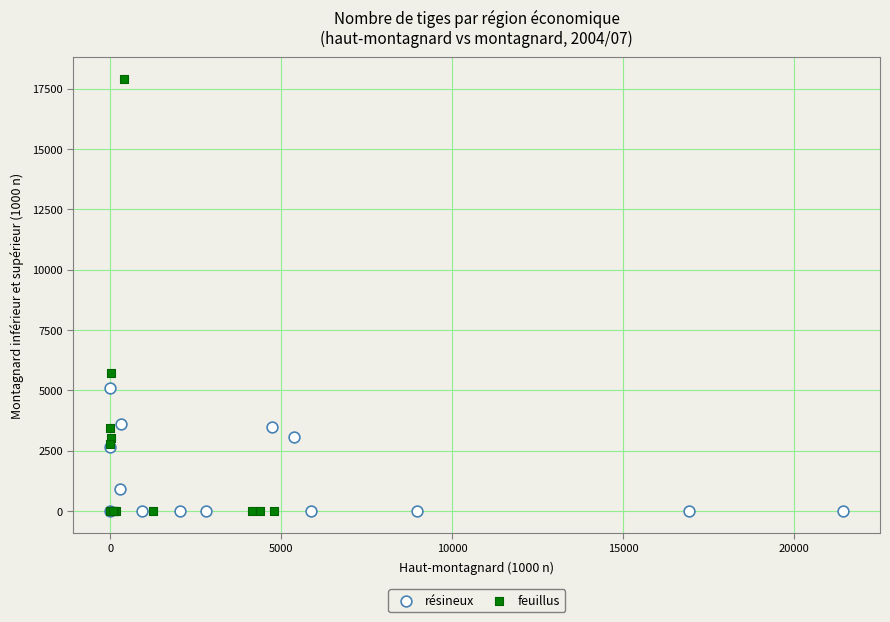

Which series contains the highest Y value?

feuillus